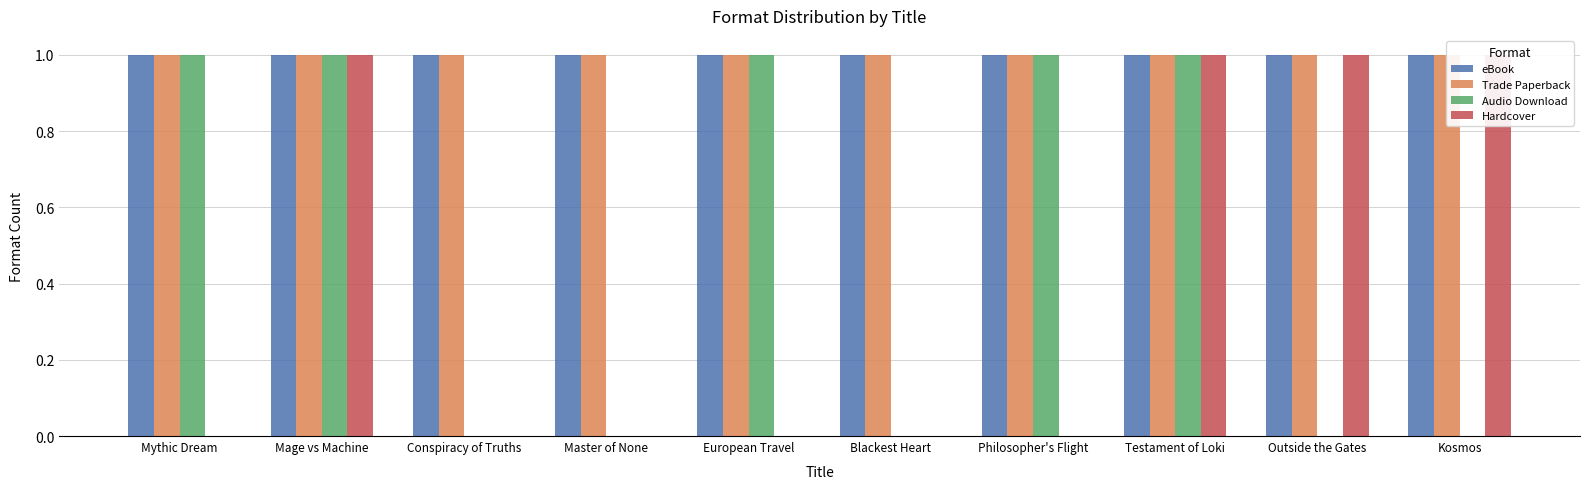

Does the chart contain stacked bars?

No